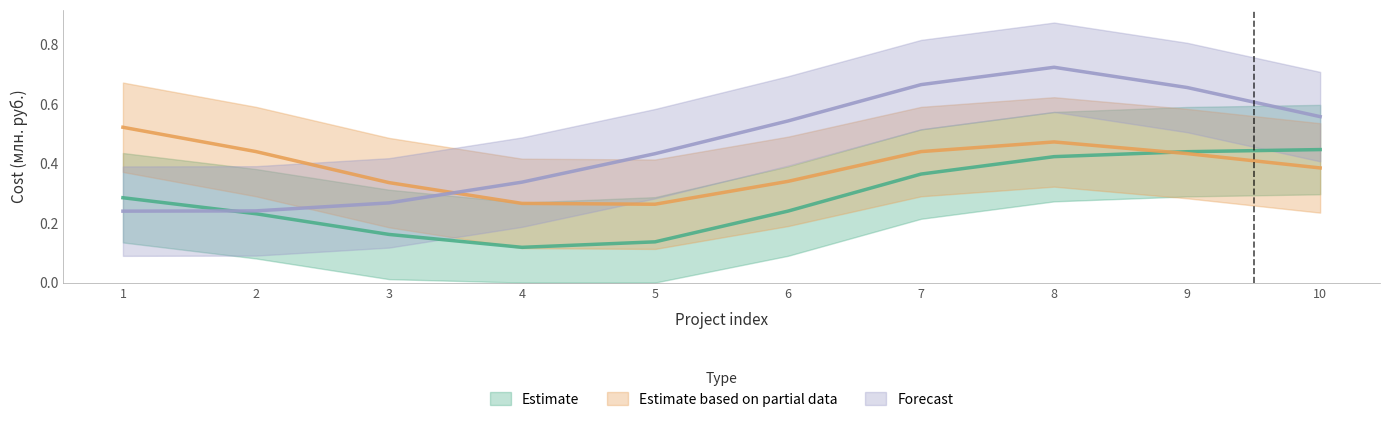

At 10, list the series in order from largest to smallest.

Forecast, Estimate, Estimate based on partial data